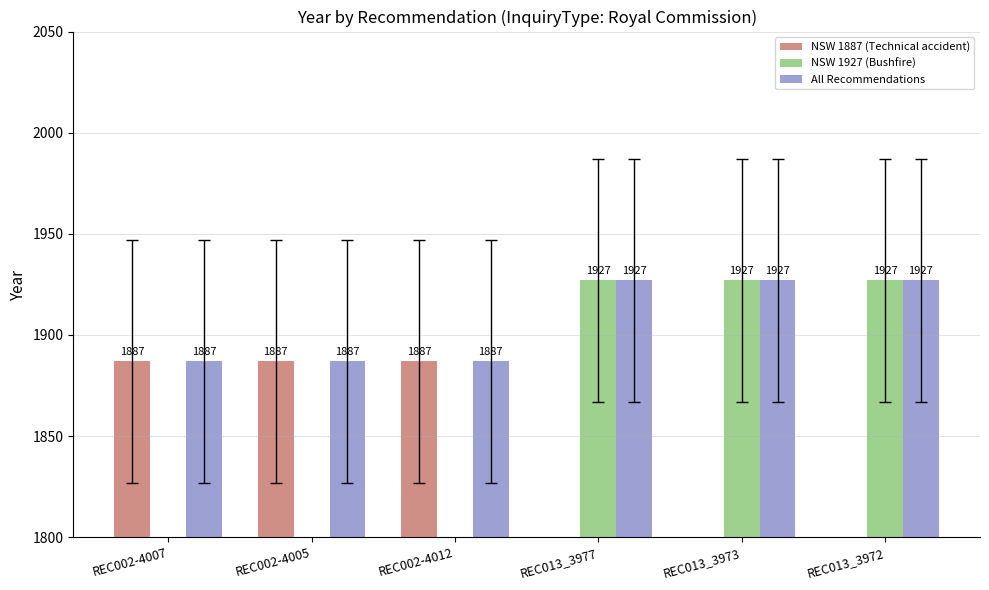

True or false: NSW 1927 (Bushfire) has a value of 1927 at REC013_3977.

True